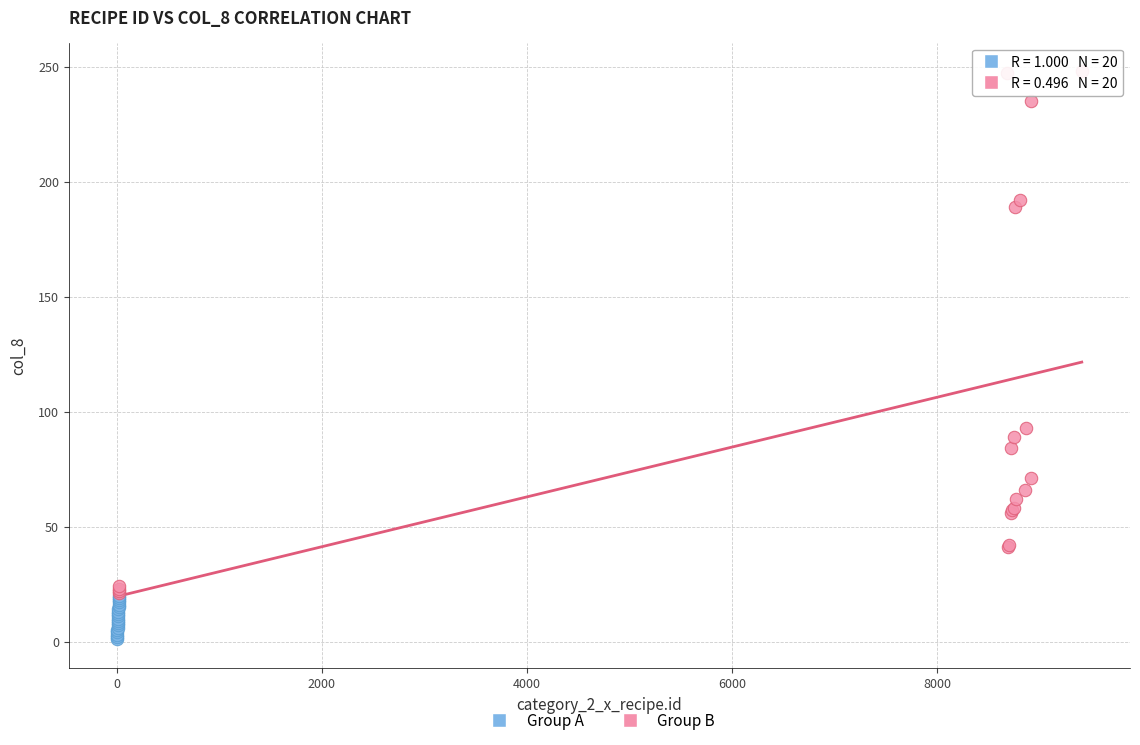

Which series reaches the minimum Y coordinate?

Group A